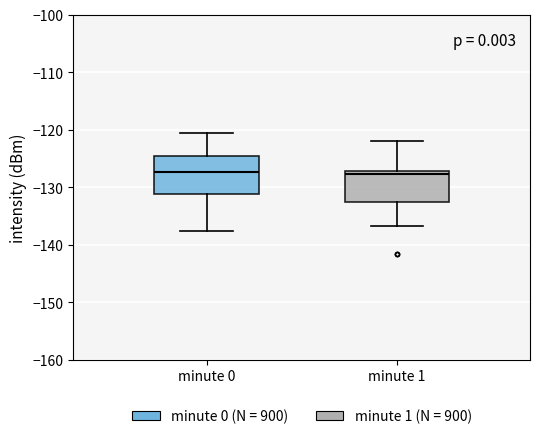

Reading left to right, transcribe this box plot: for each box, give where its median line is, the range the box spans, and where its two whiskers end, as read against the y-axis. The values are not printed on the chart, so give them approximately, as read against the axis.

minute 0: median -127, box -131 to -125, whiskers -138 to -120
minute 1: median -128, box -133 to -127, whiskers -137 to -122